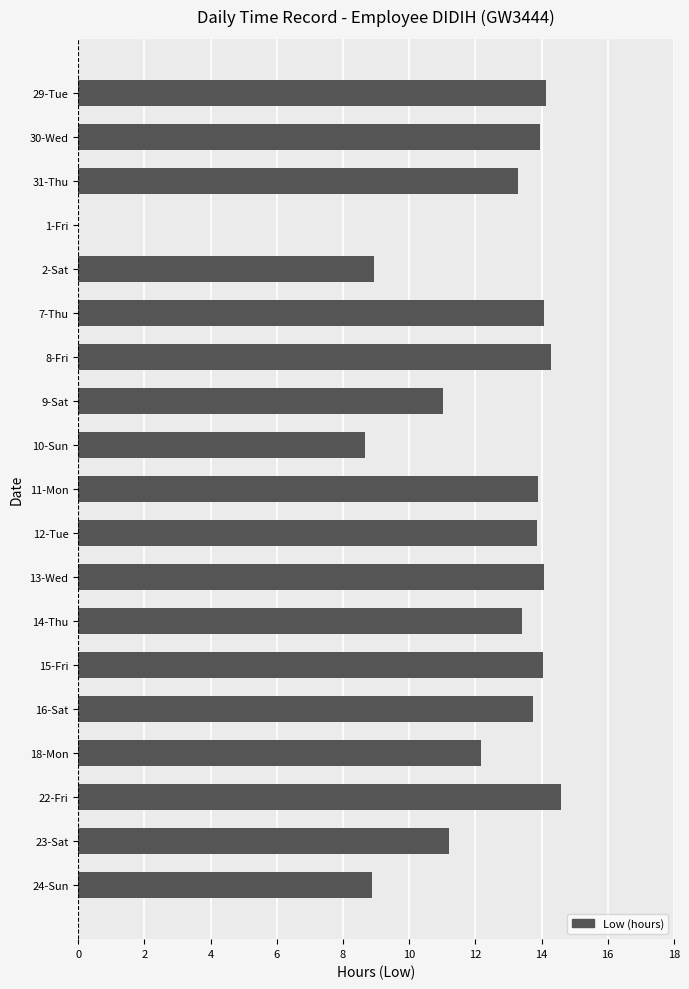

True or false: the data shows 4.8 at 30-Wed.

False